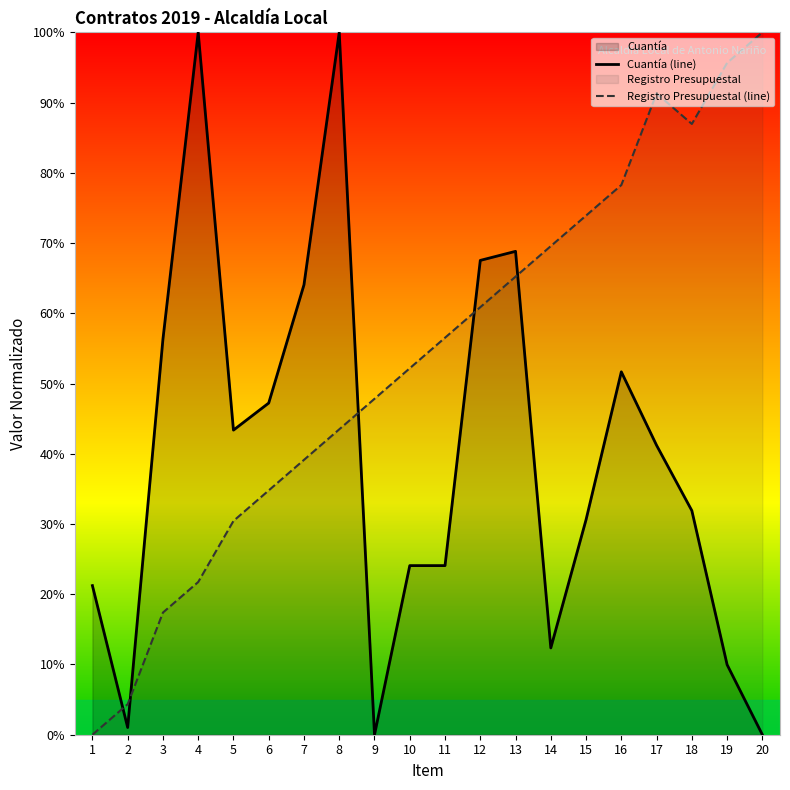

How many lines are shown in the chart?

2